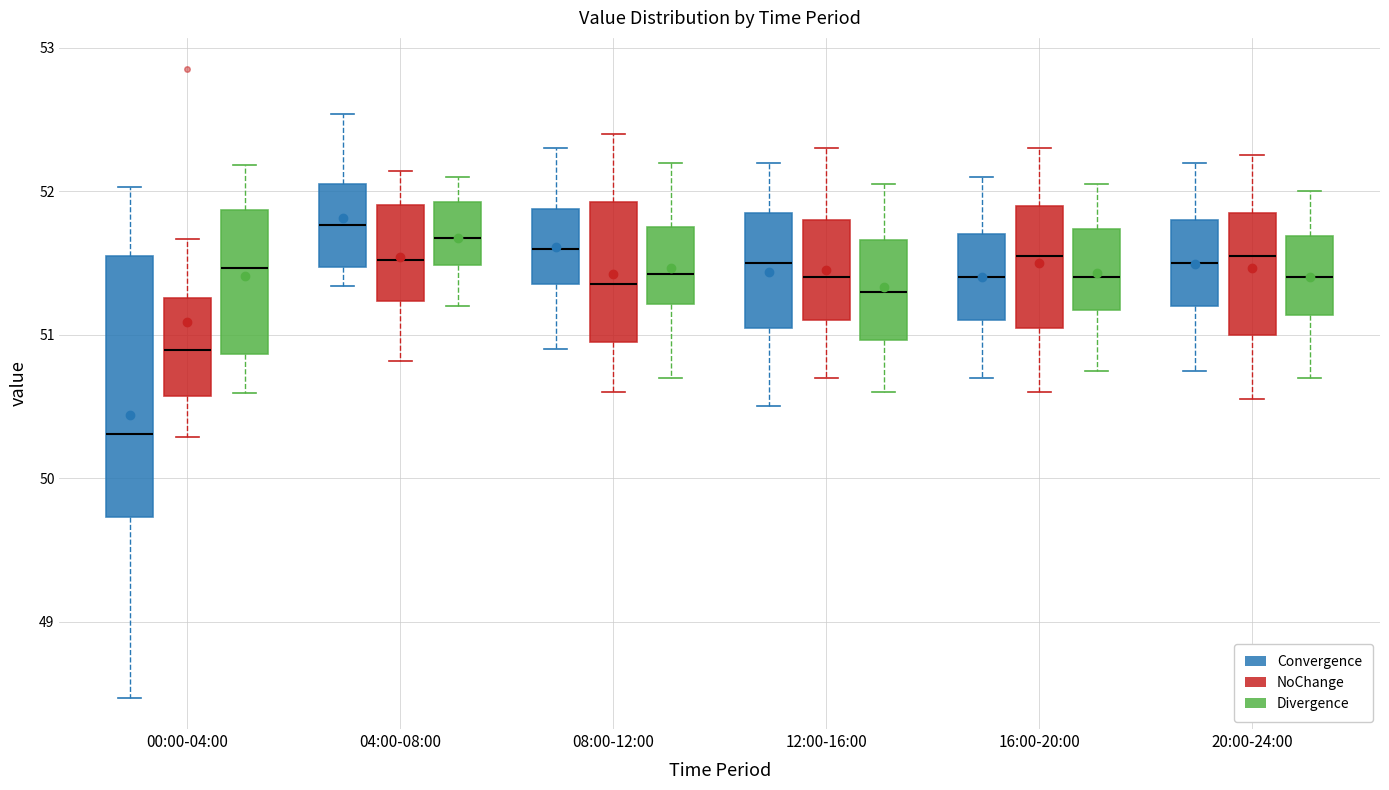

Reading left to right, read every box against the y-axis: the position of its median line, the range the box covers, and the ends of its whiskers. The values are not printed on the chart, so give them approximately, as read against the axis.

00:00-04:00 (Convergence): median 50.3, box 49.7 to 51.5, whiskers 48.5 to 52.0
00:00-04:00 (NoChange): median 50.9, box 50.6 to 51.3, whiskers 50.3 to 51.7
00:00-04:00 (Divergence): median 51.5, box 50.9 to 51.9, whiskers 50.6 to 52.2
04:00-08:00 (Convergence): median 51.8, box 51.5 to 52.1, whiskers 51.3 to 52.5
04:00-08:00 (NoChange): median 51.5, box 51.2 to 51.9, whiskers 50.8 to 52.1
04:00-08:00 (Divergence): median 51.7, box 51.5 to 51.9, whiskers 51.2 to 52.1
08:00-12:00 (Convergence): median 51.6, box 51.4 to 51.9, whiskers 50.9 to 52.3
08:00-12:00 (NoChange): median 51.4, box 51.0 to 51.9, whiskers 50.6 to 52.4
08:00-12:00 (Divergence): median 51.4, box 51.2 to 51.8, whiskers 50.7 to 52.2
12:00-16:00 (Convergence): median 51.5, box 51.1 to 51.9, whiskers 50.5 to 52.2
12:00-16:00 (NoChange): median 51.4, box 51.1 to 51.8, whiskers 50.7 to 52.3
12:00-16:00 (Divergence): median 51.3, box 51.0 to 51.7, whiskers 50.6 to 52.1
16:00-20:00 (Convergence): median 51.4, box 51.1 to 51.7, whiskers 50.7 to 52.1
16:00-20:00 (NoChange): median 51.6, box 51.1 to 51.9, whiskers 50.6 to 52.3
16:00-20:00 (Divergence): median 51.4, box 51.2 to 51.7, whiskers 50.8 to 52.1
20:00-24:00 (Convergence): median 51.5, box 51.2 to 51.8, whiskers 50.8 to 52.2
20:00-24:00 (NoChange): median 51.6, box 51.0 to 51.9, whiskers 50.6 to 52.3
20:00-24:00 (Divergence): median 51.4, box 51.1 to 51.7, whiskers 50.7 to 52.0